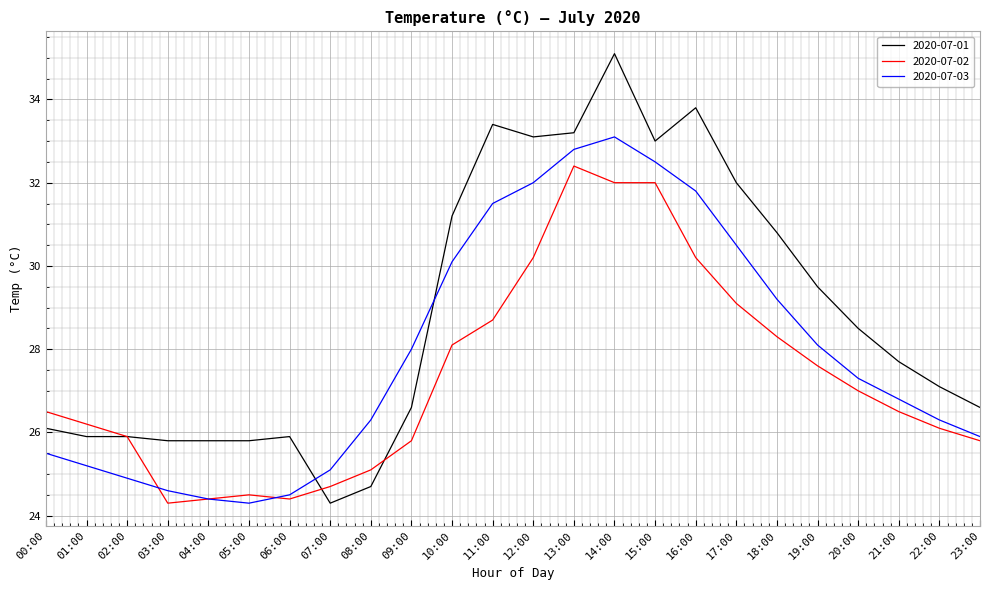

What is the difference between the 2020-07-02 values at 19:00 and 10:00?

0.5